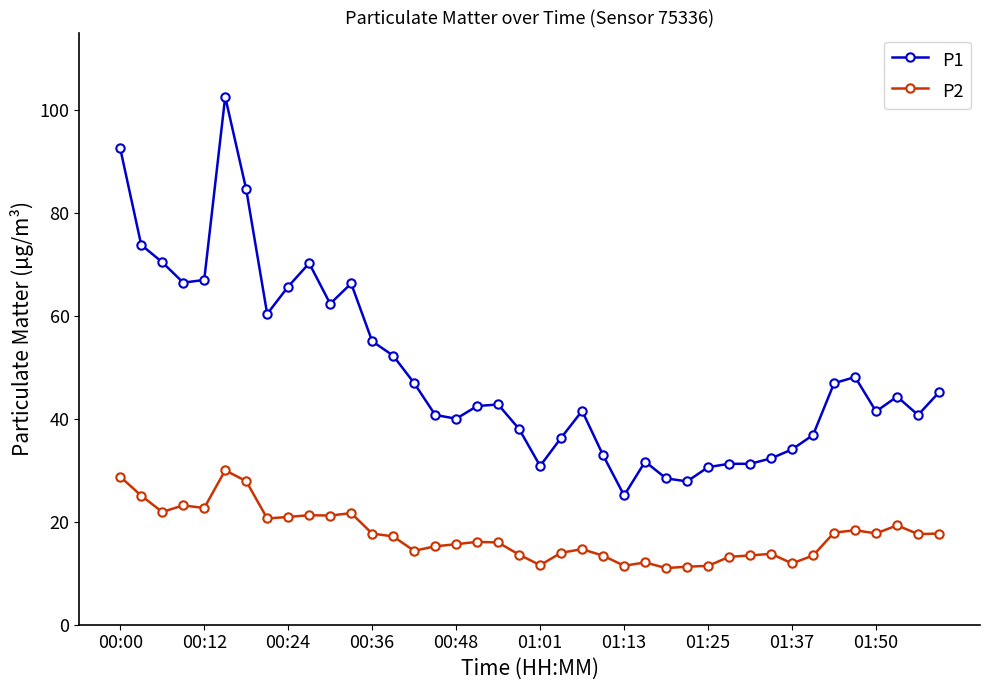

True or false: P2 and P1 cross at least once.

False